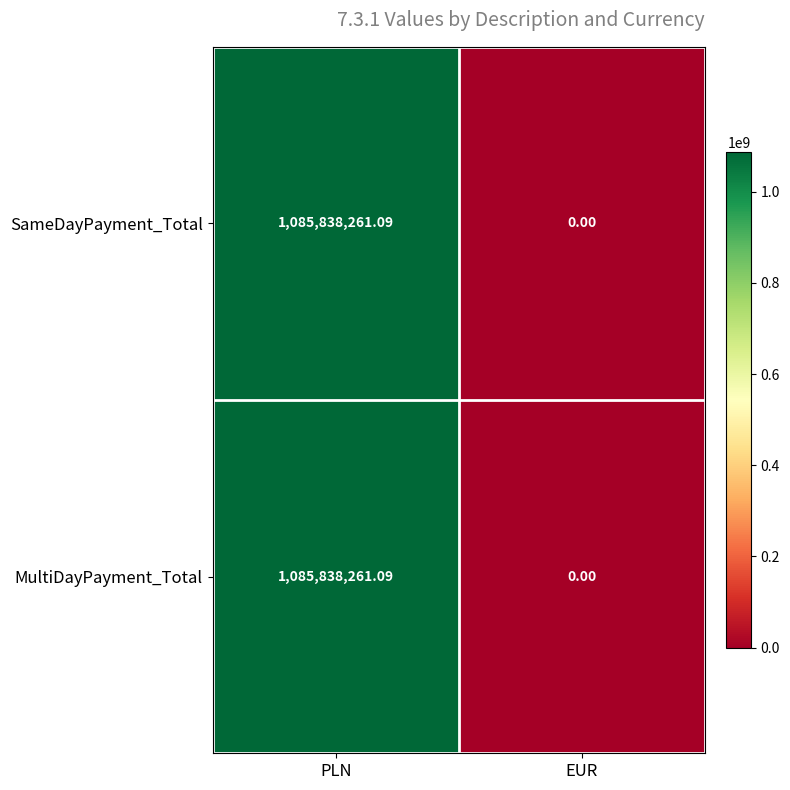

At which category is the sum across all series the highest?

PLN